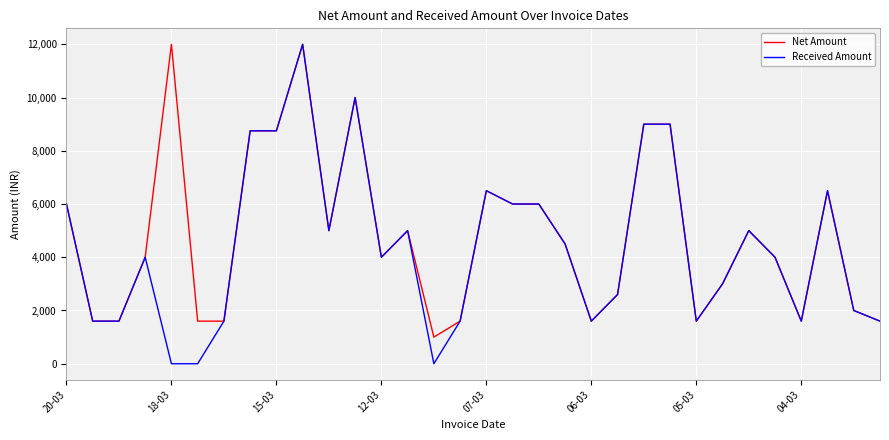

Which series has the largest range (max minus min)?

Received Amount